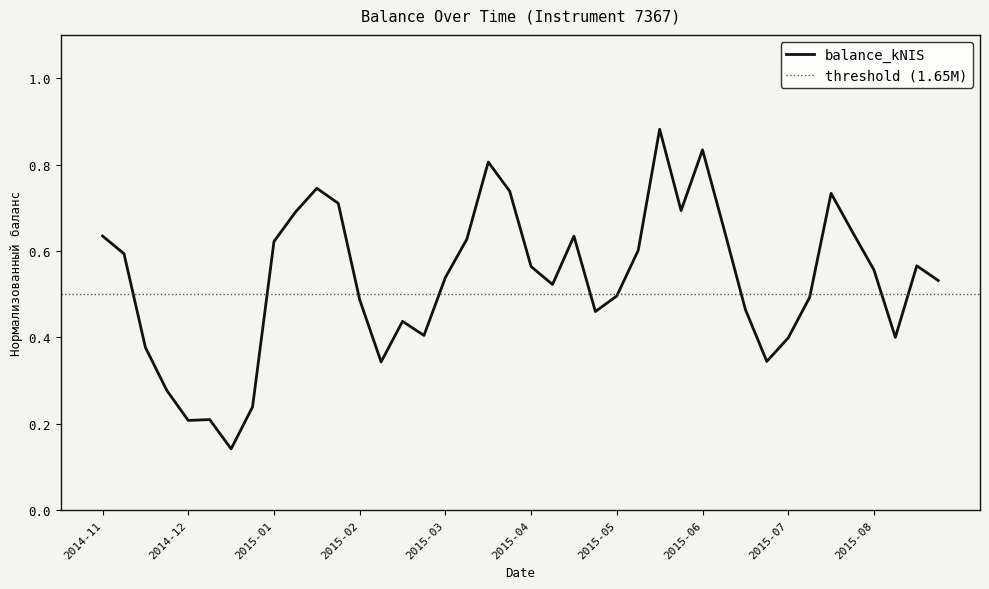

What is the smallest value displayed?

0.1